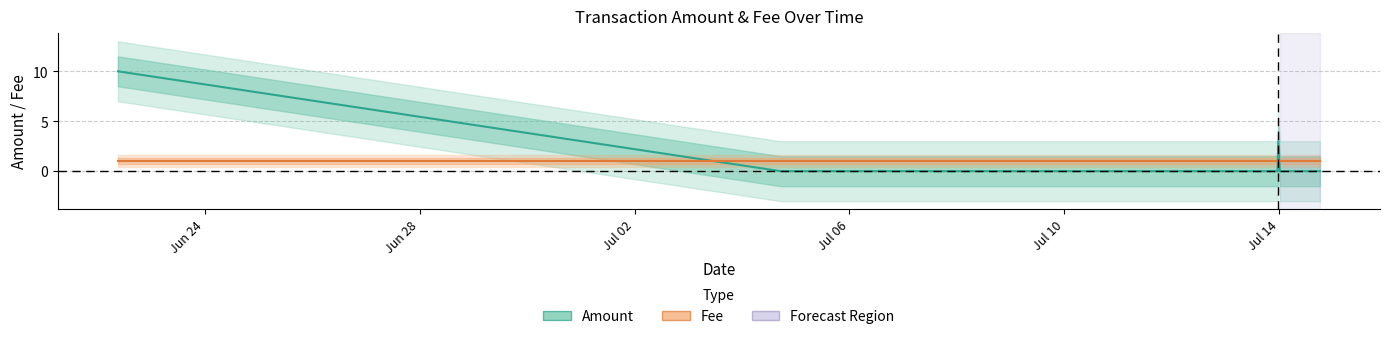

True or false: Ordinary Payment and Reward Recipient Assignment intersect in this chart.

False